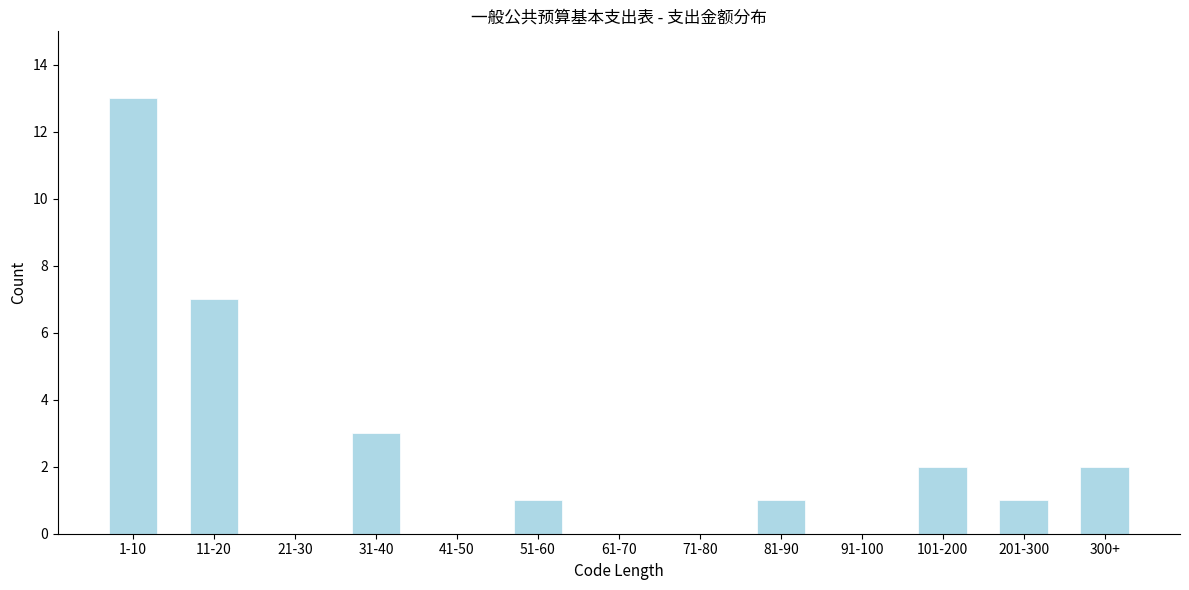

Reading left to right, what are all the values shown in this chart?

1-10=13	11-20=7	21-30=0	31-40=3	41-50=0	51-60=1	61-70=0	71-80=0	81-90=1	91-100=0	101-200=2	201-300=1	300+=2